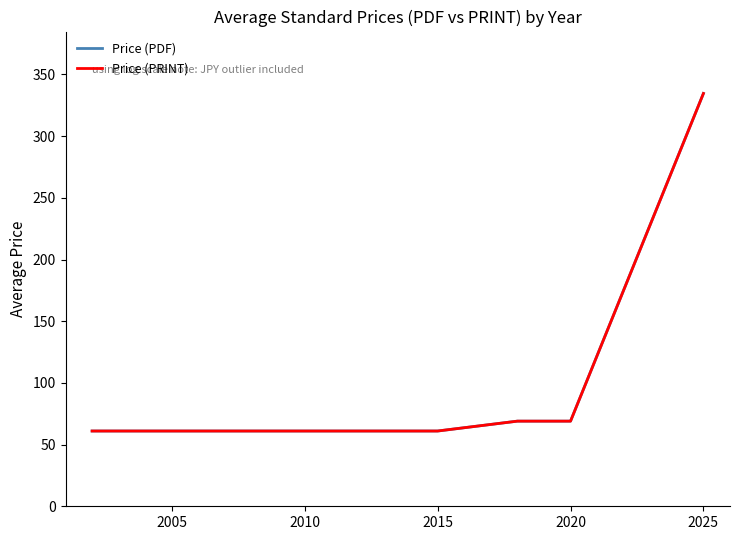

Is this an area chart (filled region under the line)?

No